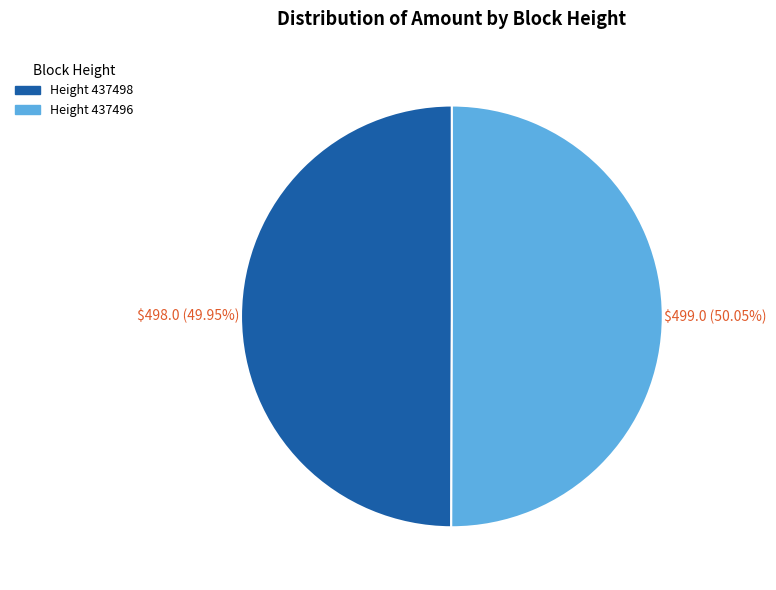

Is there any slice that represents more than half of the pie?

Yes